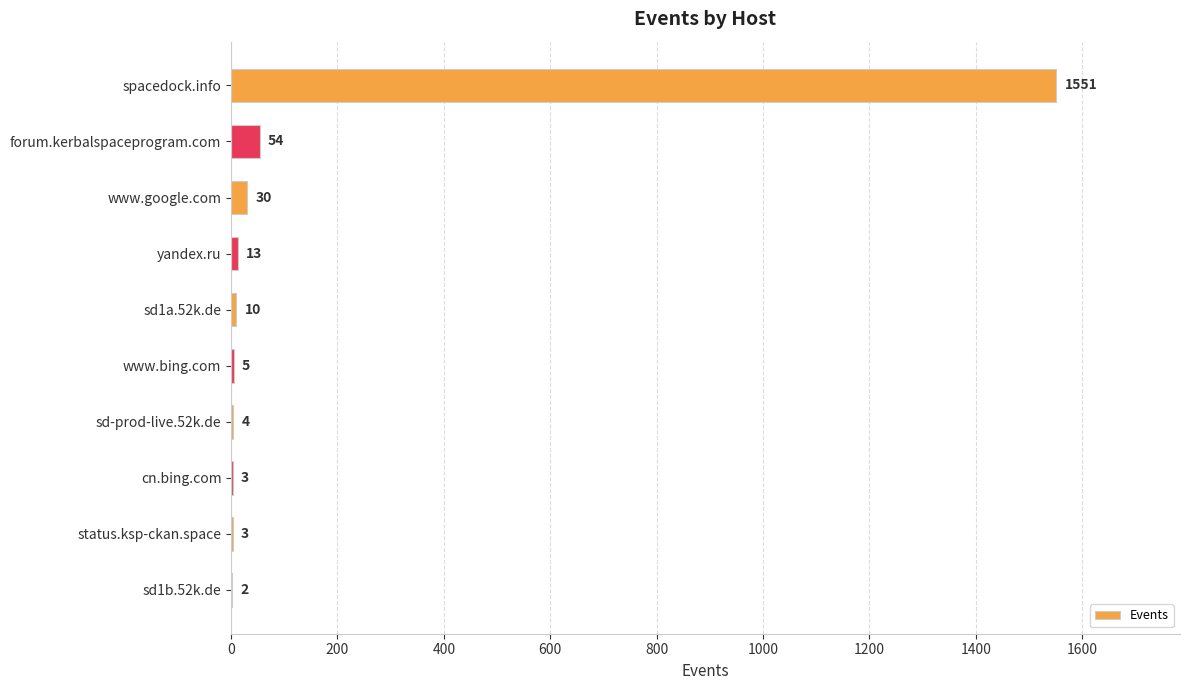

True or false: the data shows 54 at forum.kerbalspaceprogram.com.

True